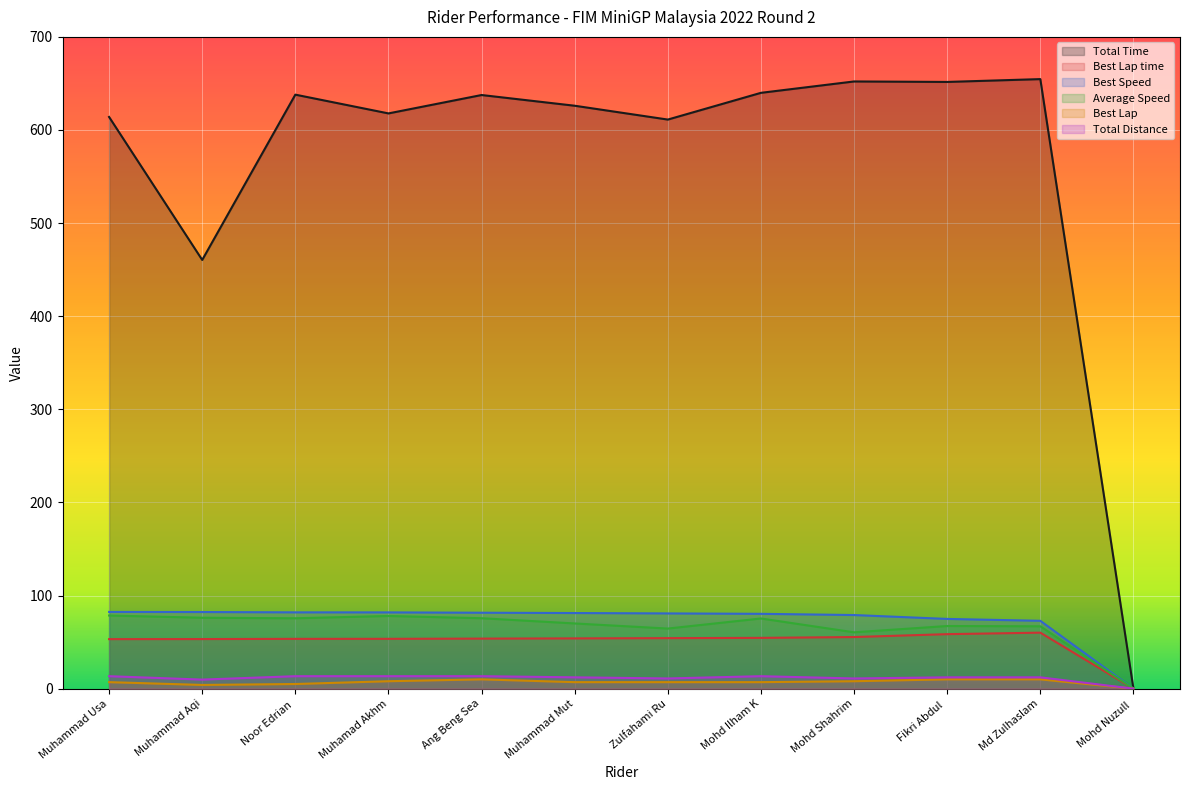

How many data points in Best Lap are above 7?

5